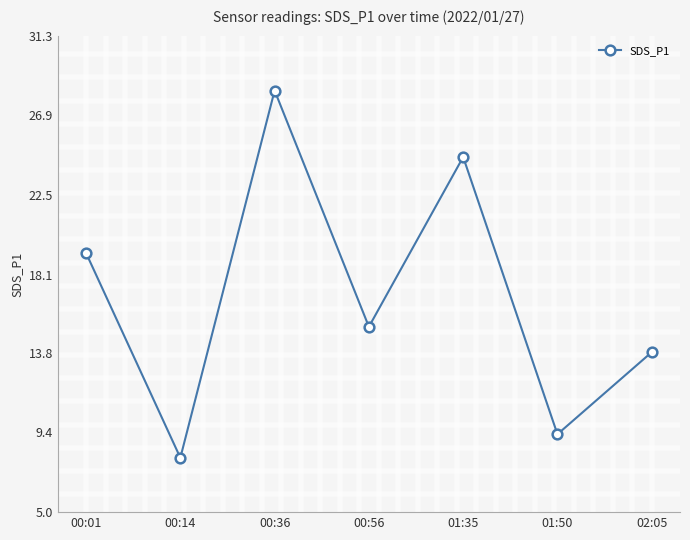

At which category does the data reach its first local peak?

00:36